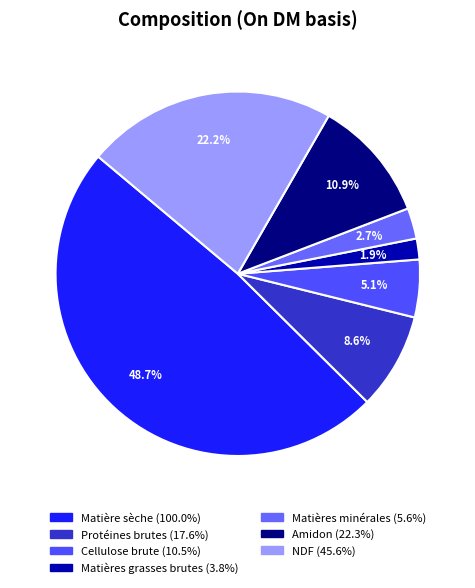

Do NDF and Matière sèche together represent more than half of the pie?

Yes